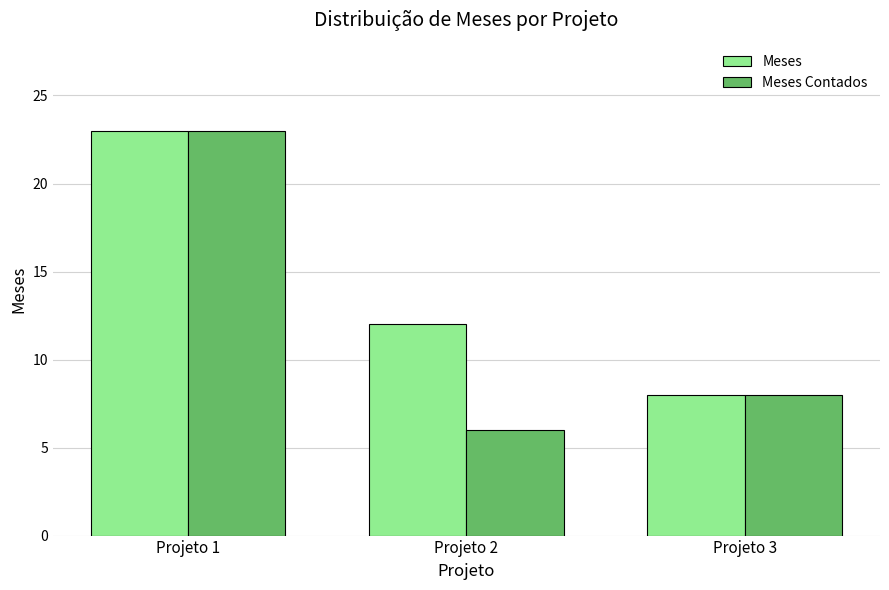

The value of Meses at Projeto 1 is 15. True or false?

False